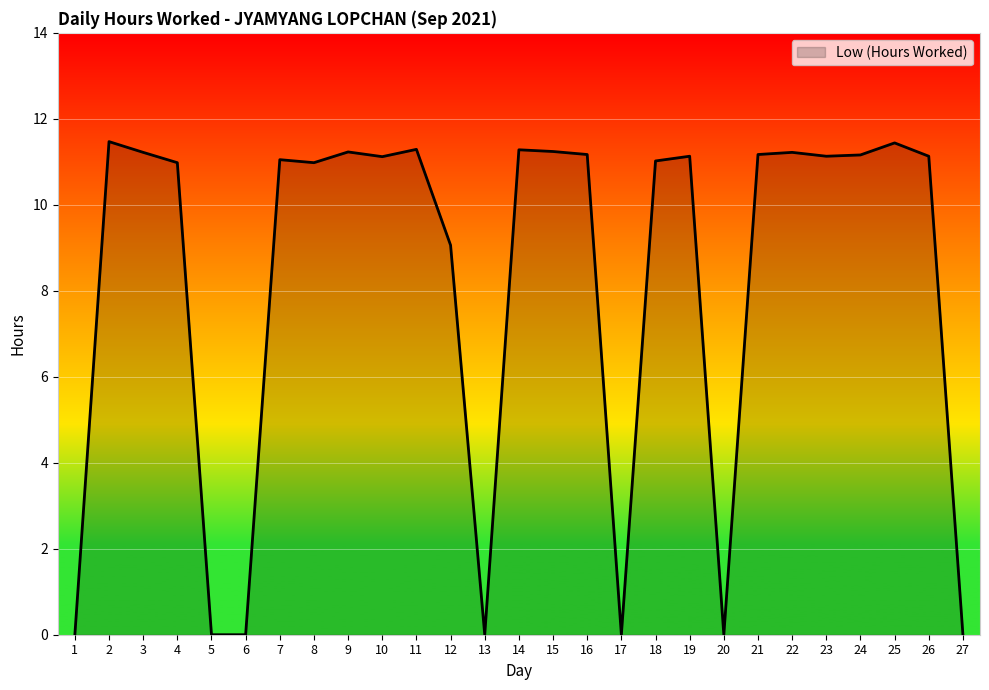

What is the greatest value displayed?

11.5